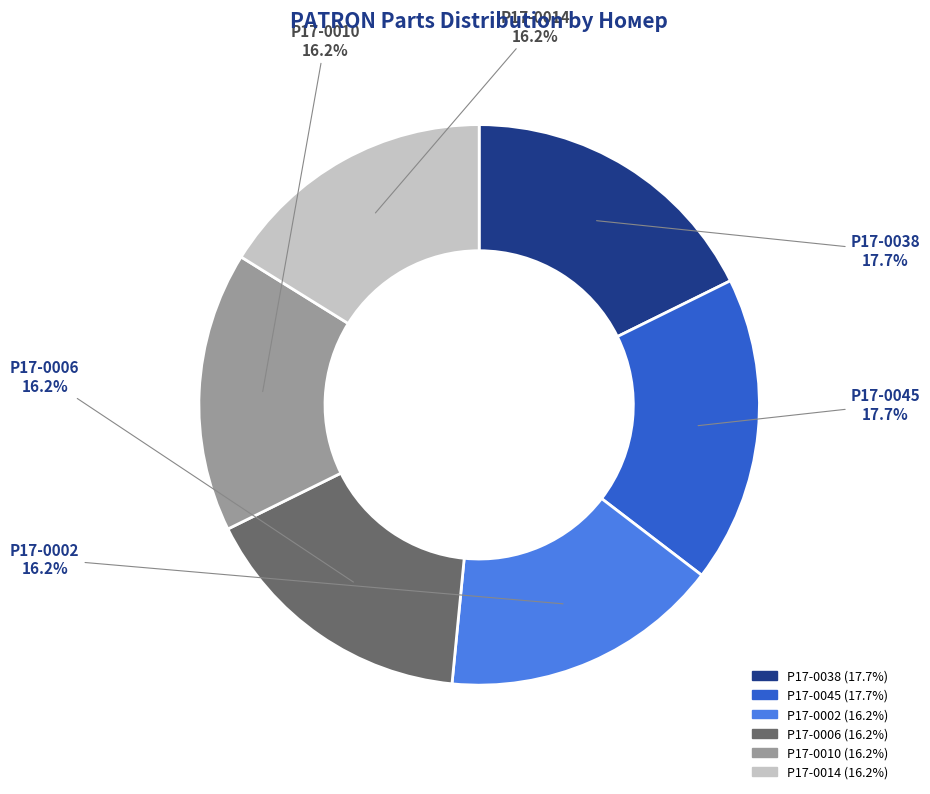

Approximately how many times larger is the value at P17-0010 compared to P17-0038?

0.9